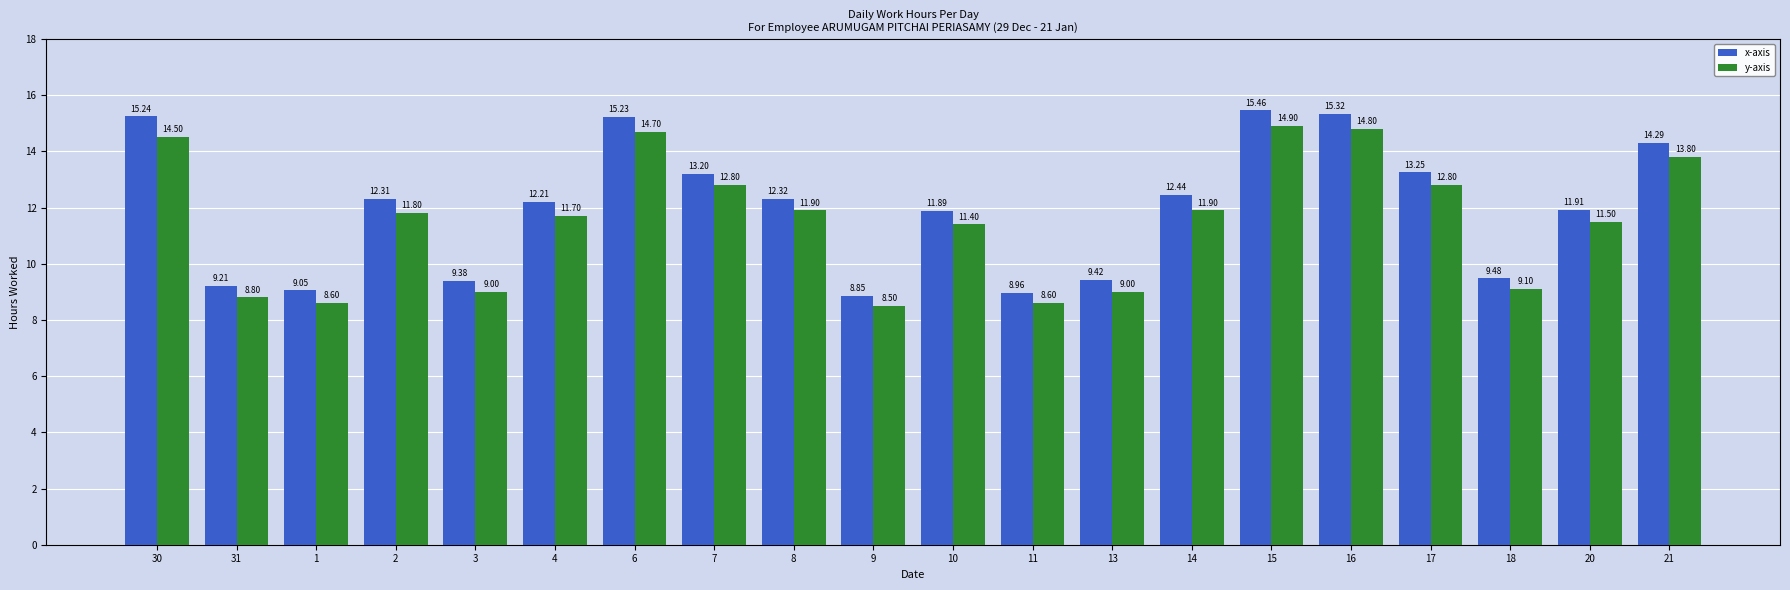

Where is y-axis nearest to the value 11?

10